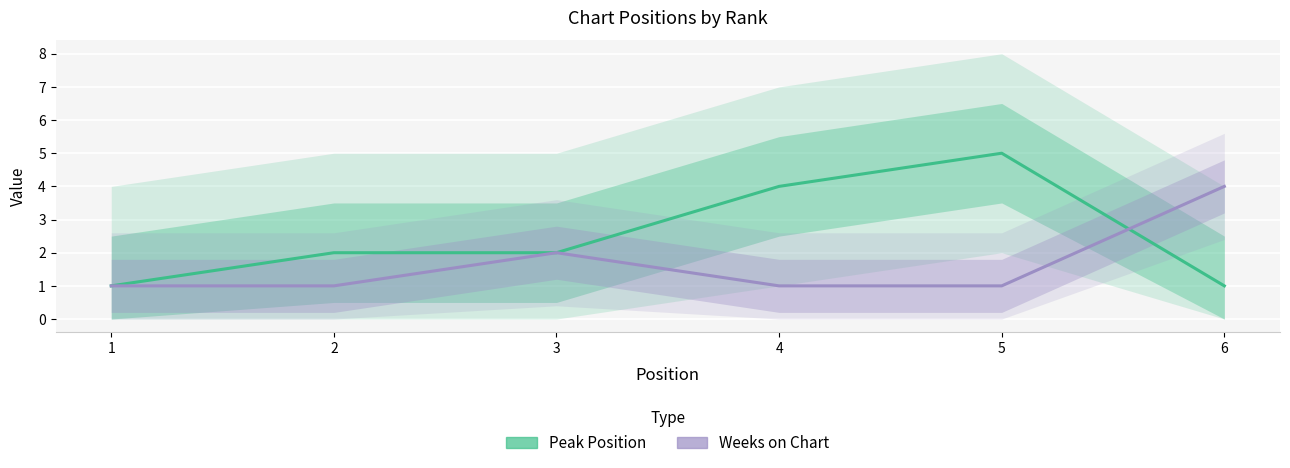

What is the smallest value displayed?

1